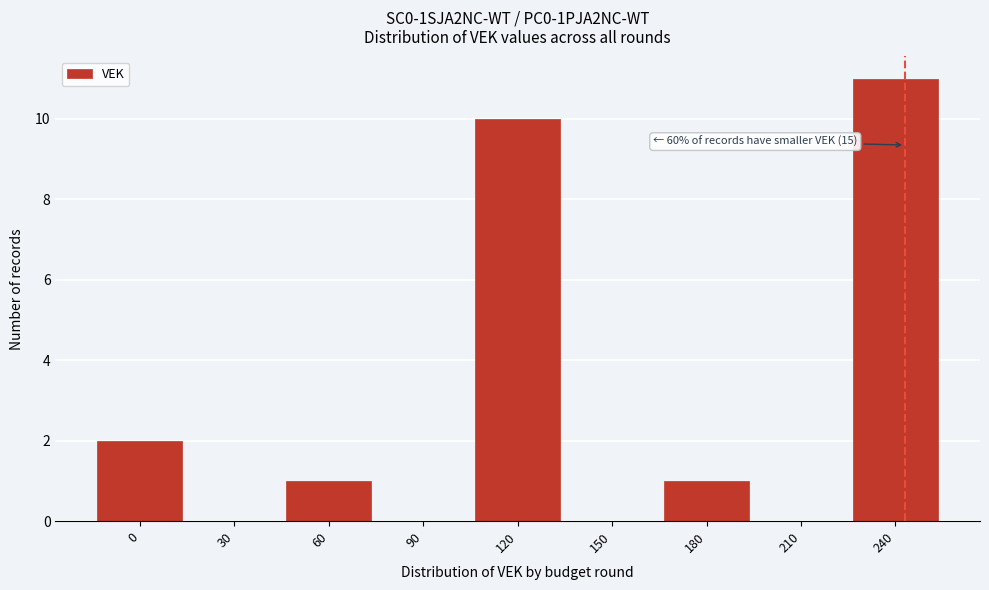

Which range on the x-axis has the tallest bar?

225 to 255